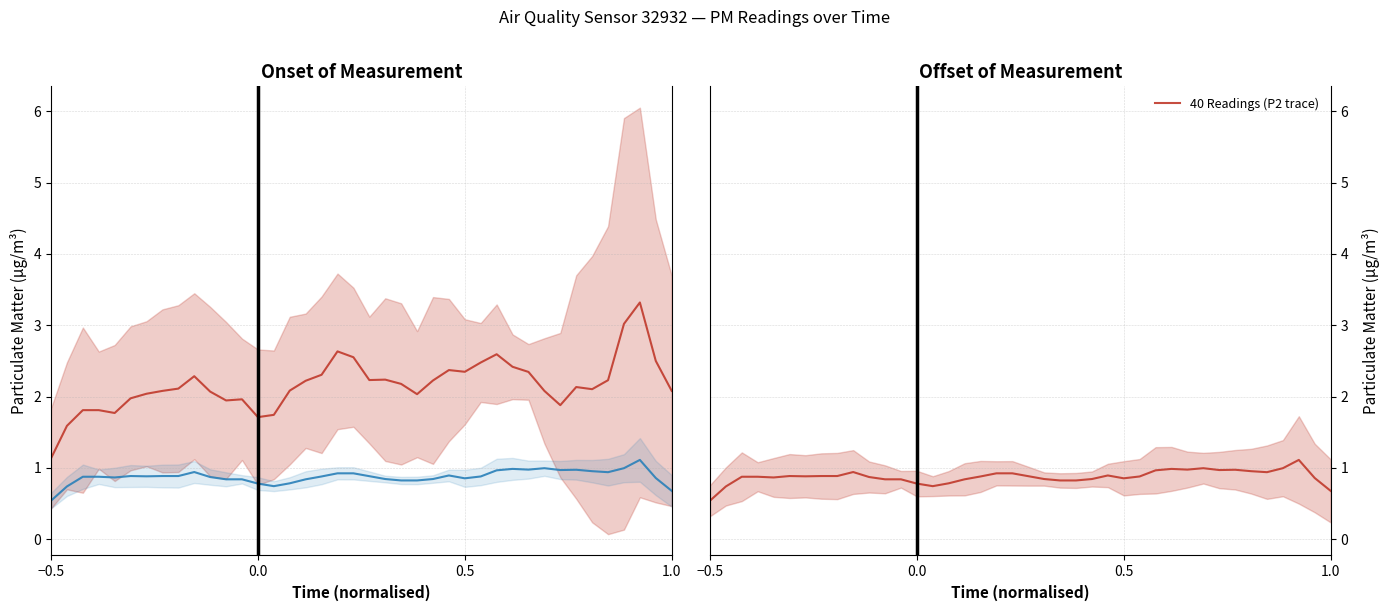

Which category has the lowest value across all series?

−0.5